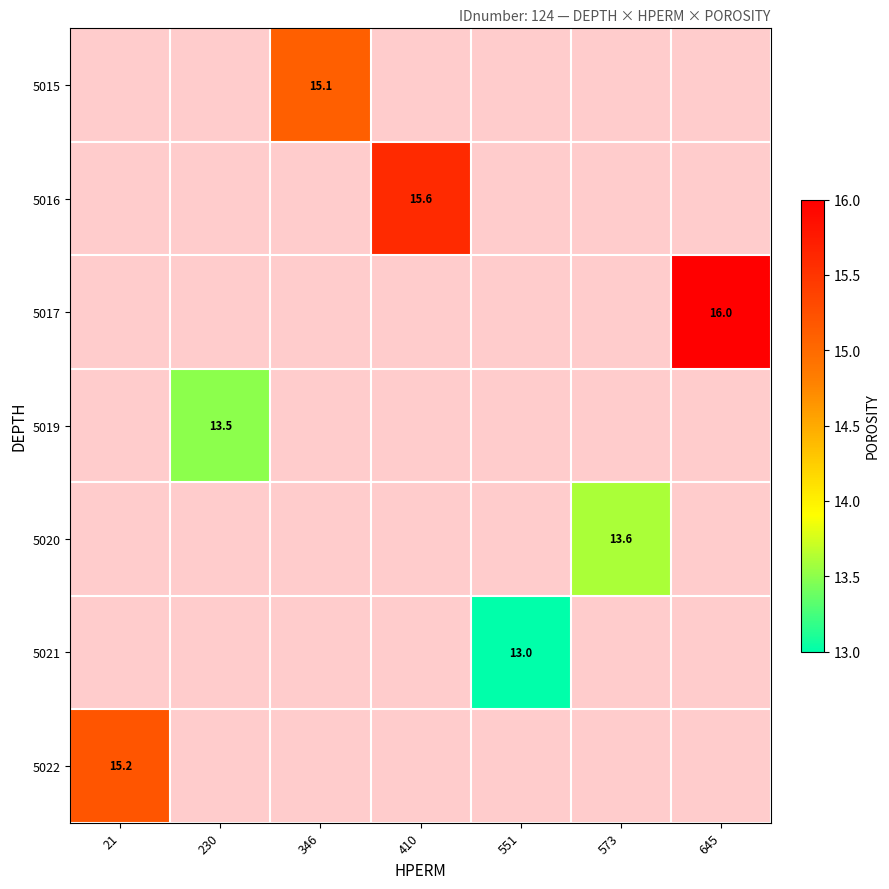

The value of 5016 at 410 is 15.6. True or false?

True